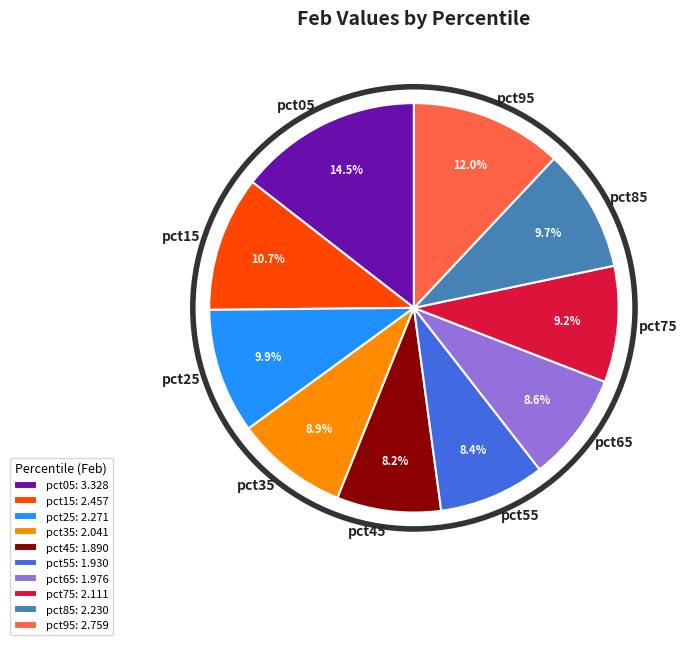

Is the sum of pct95 and pct55 greater than half?

No